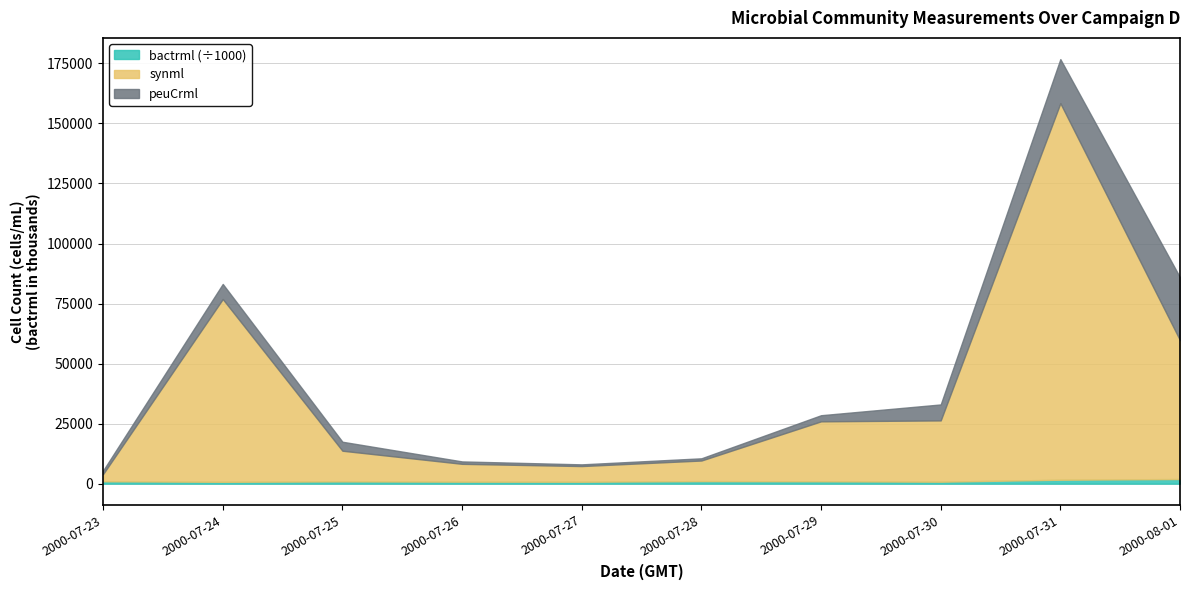

Rank the categories by synml value from highest to lowest.

2000-07-31, 2000-07-24, 2000-08-01, 2000-07-30, 2000-07-29, 2000-07-25, 2000-07-28, 2000-07-26, 2000-07-27, 2000-07-23